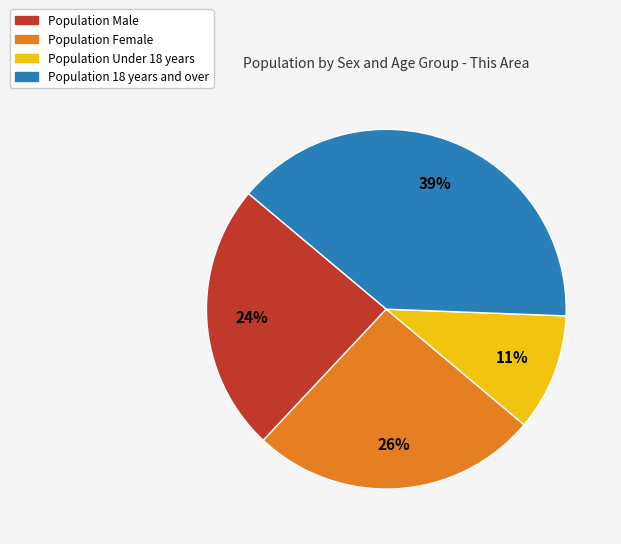

To the nearest percent, what is the average slice percentage?

25%